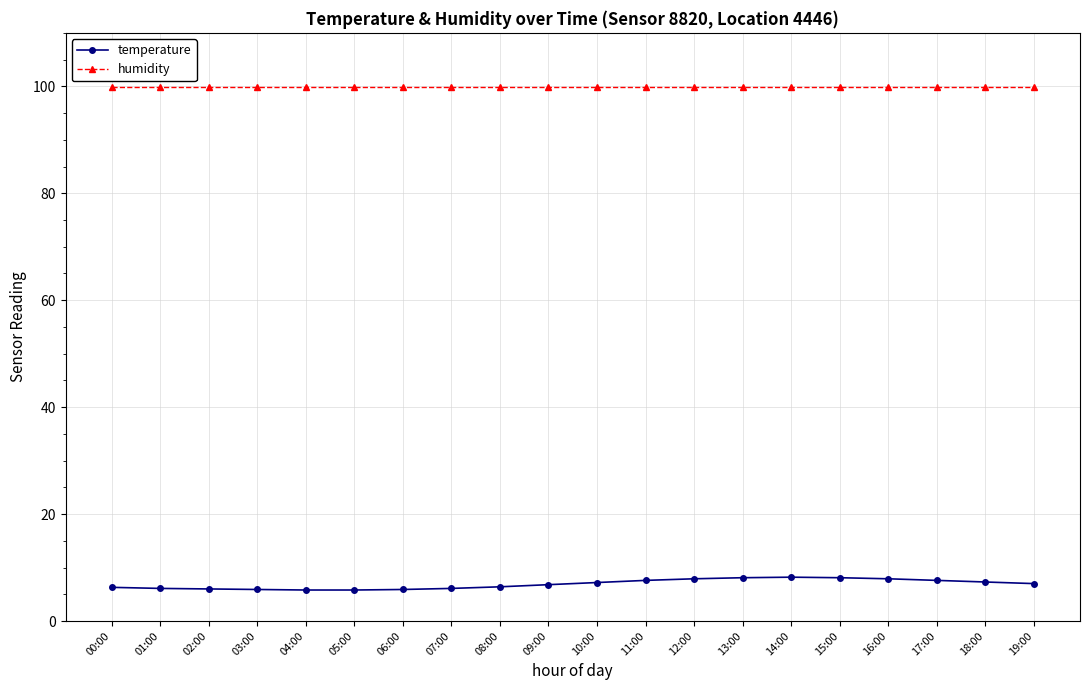

What is the minimum value shown in the chart?

5.8